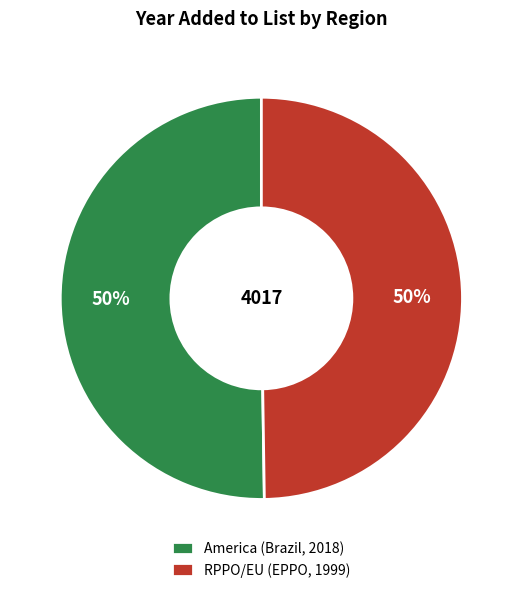

To the nearest percent, what portion does America (Brazil, 2018) represent?

50%